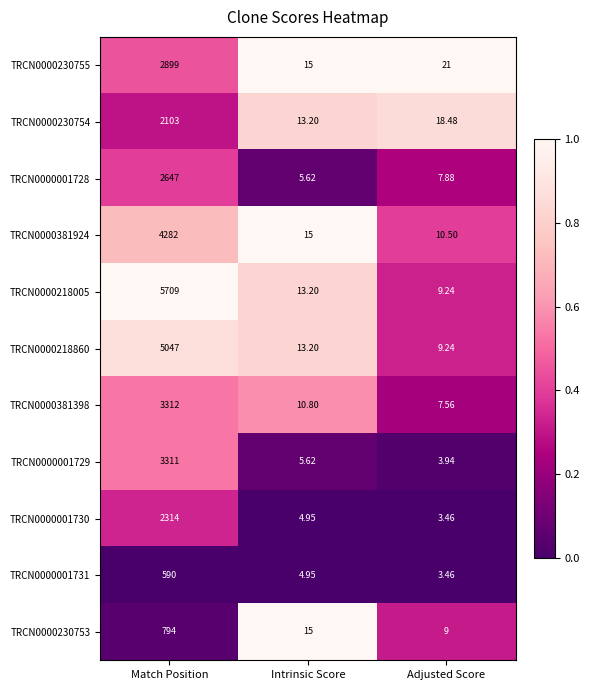

At which label does TRCN0000230754 reach its peak?

Match Position